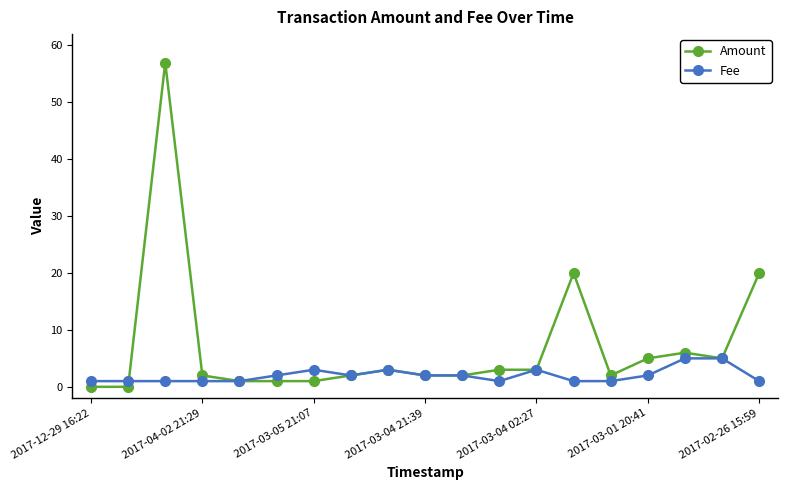

How many categories are shown in the chart?

19